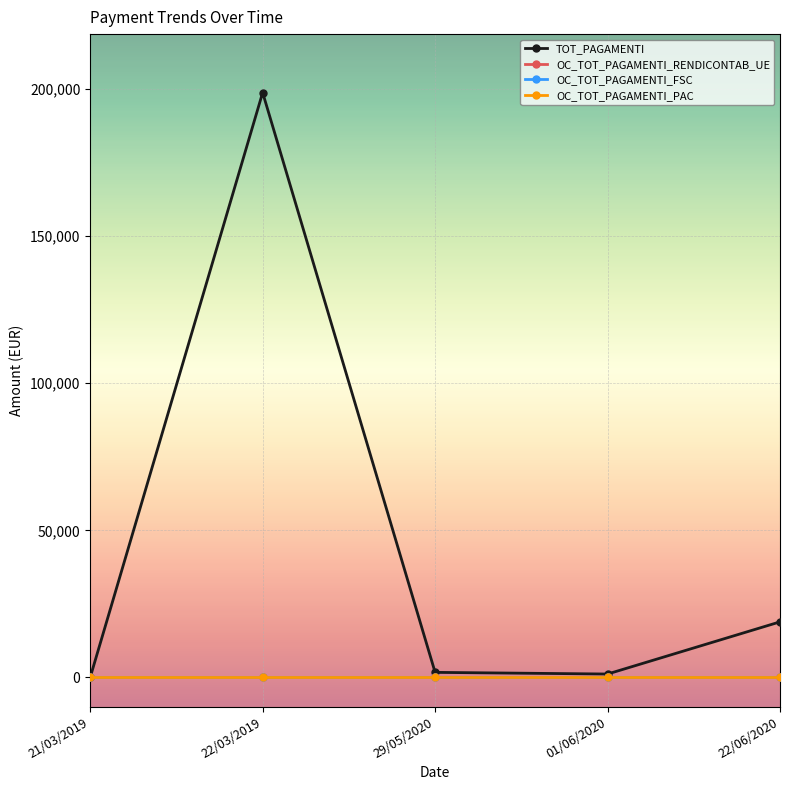

At how many categories does at least one series exceed 17295?

2